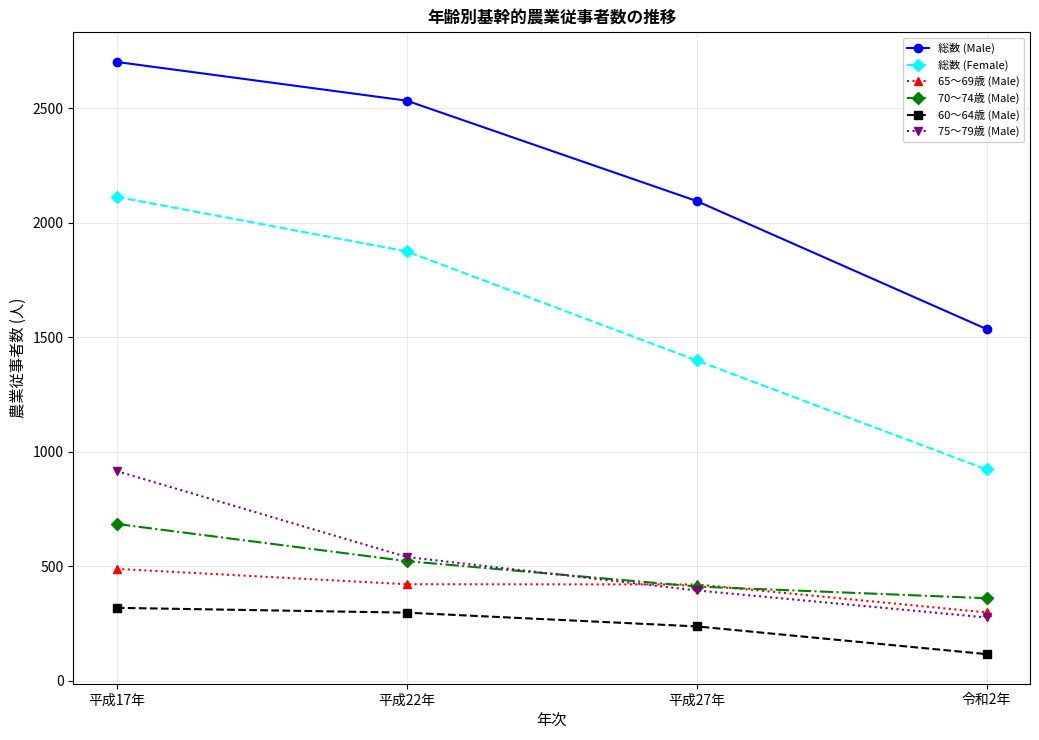

What is the total value across all series at 平成27年?

4960